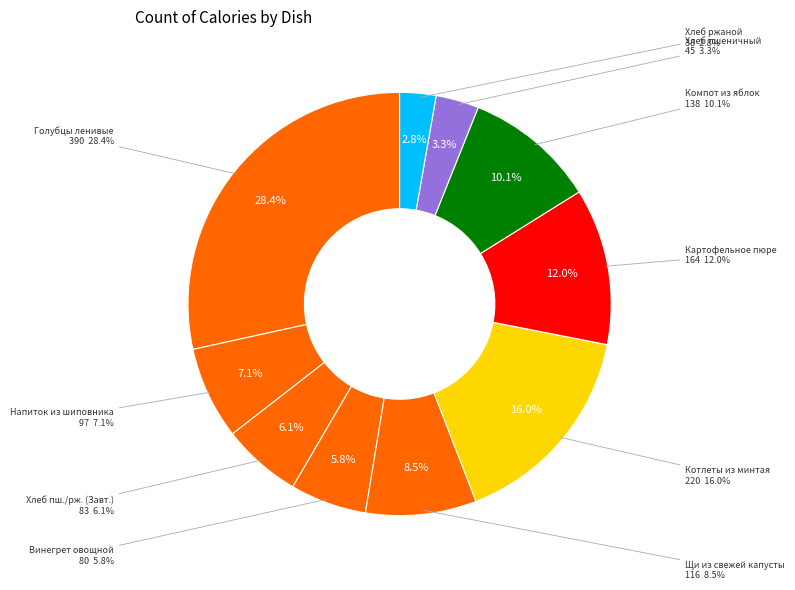

Count the number of slices in the pie.

10